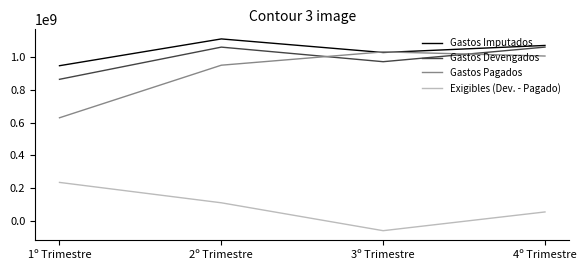

True or false: Gastos Pagados and Exigibles (Dev. - Pagado) intersect in this chart.

False